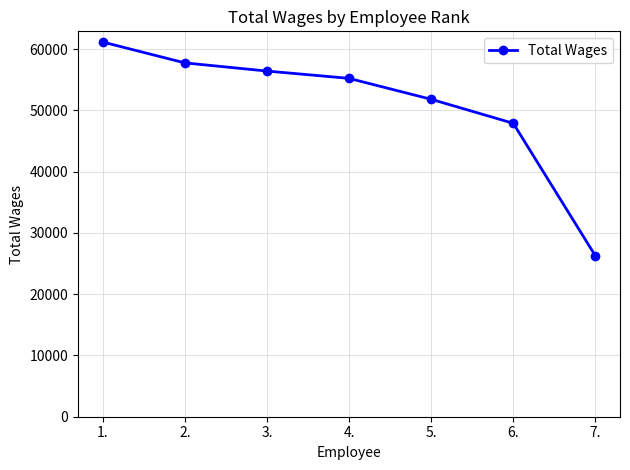

True or false: there are more than 1 points higher than both neighbors.

False